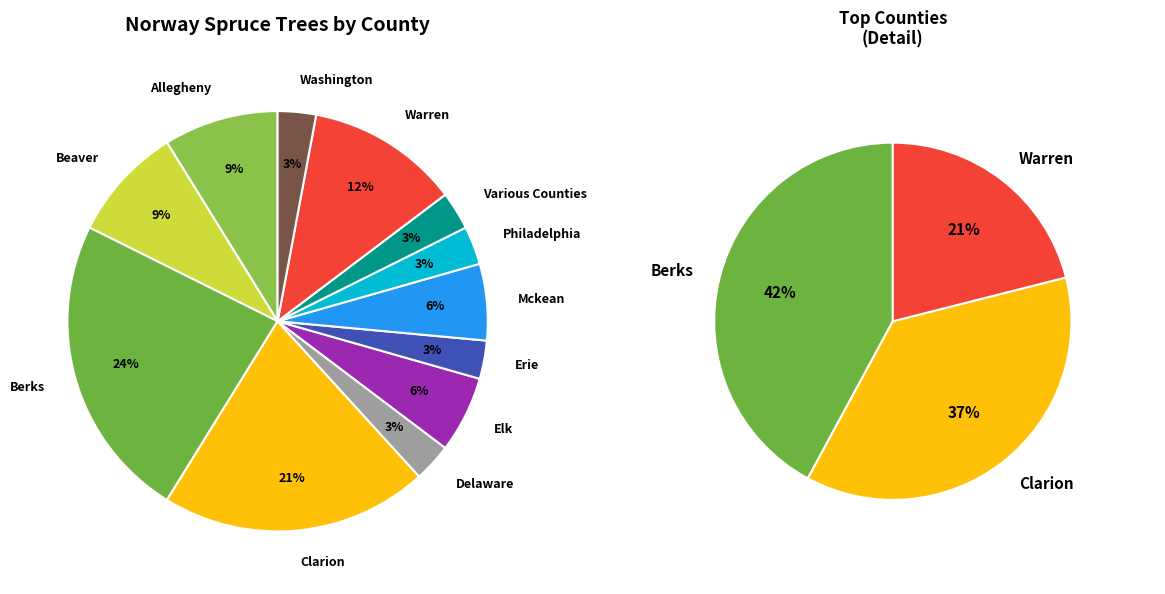

What is the largest slice in the pie chart?

Berks